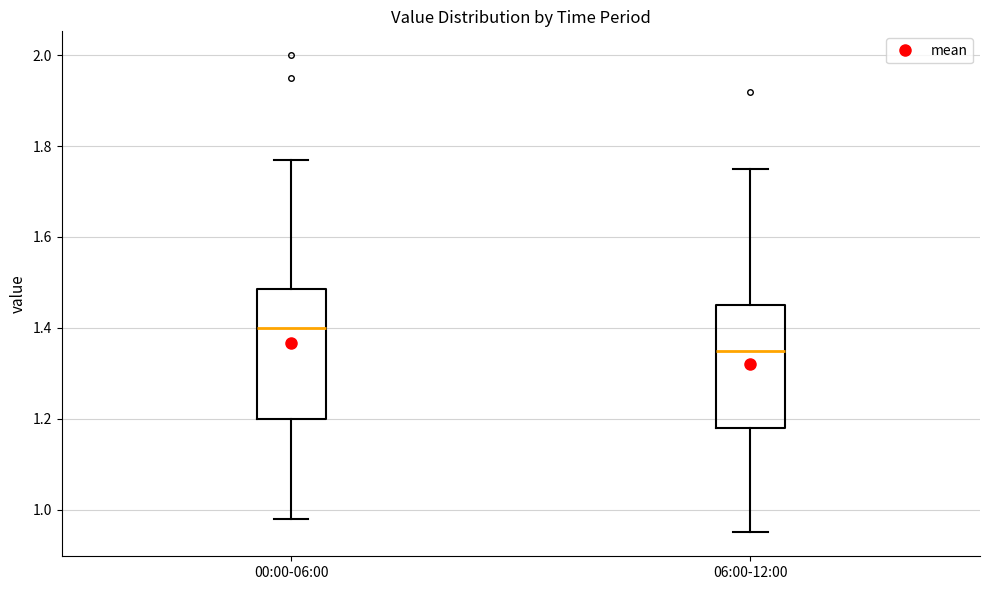

Which box has the lowest median line?

06:00-12:00